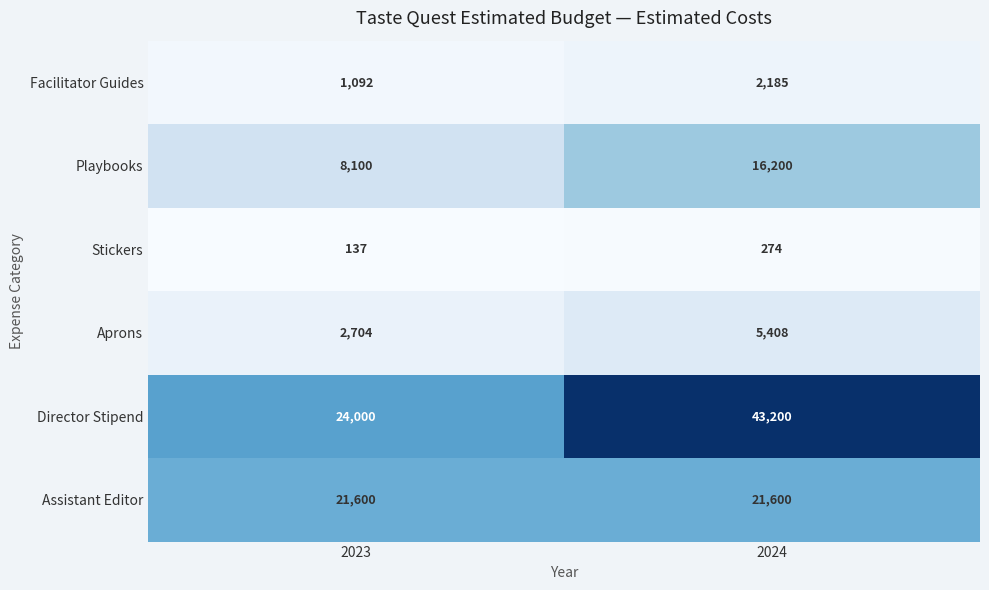

What is the approximate value of Aprons at 2024?

5408